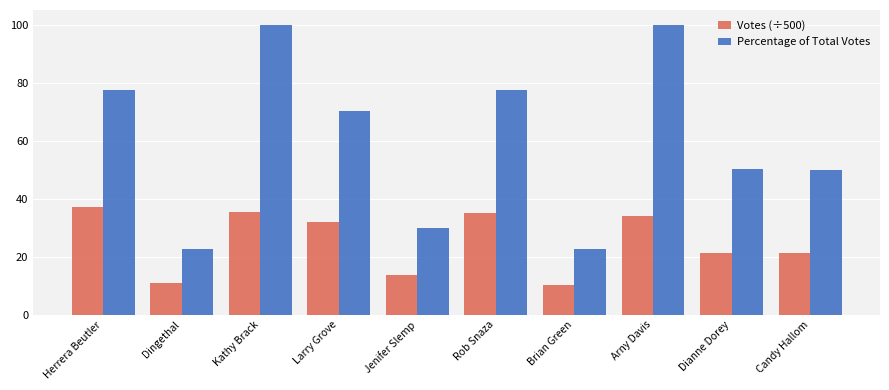

Which series changed the most between Jenifer Slemp and Brian Green?

Percentage of Total Votes